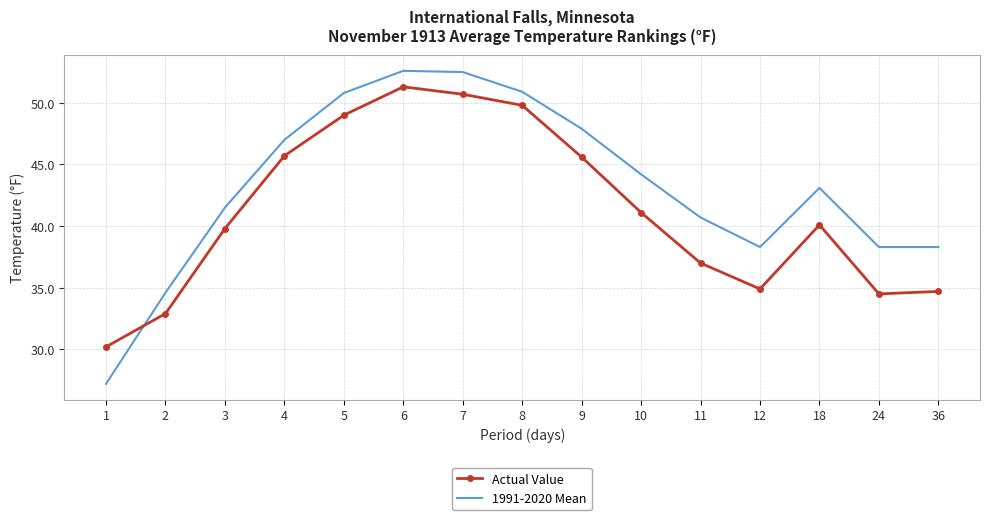

Between 3 and 11, which series saw the biggest shift?

Actual Value